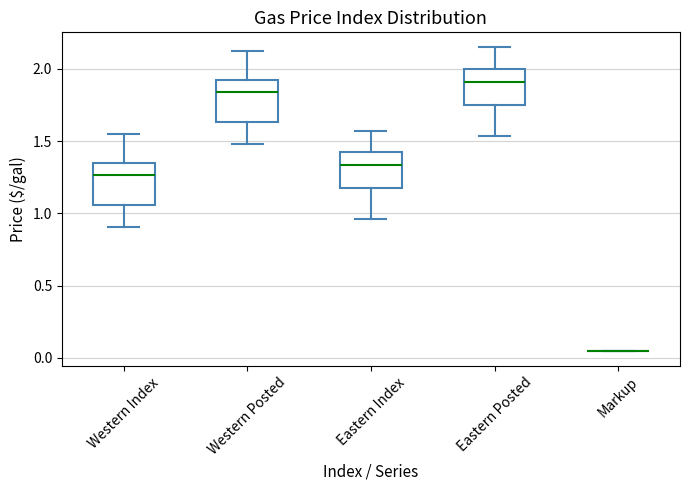

Reading left to right, transcribe this box plot: for each box, give where its median line is, the range the box spans, and where its two whiskers end, as read against the y-axis. The values are not printed on the chart, so give them approximately, as read against the axis.

Western Index: median 1.25, box 1.05 to 1.35, whiskers 0.90 to 1.55
Western Posted: median 1.85, box 1.65 to 1.90, whiskers 1.50 to 2.15
Eastern Index: median 1.35, box 1.15 to 1.40, whiskers 0.95 to 1.55
Eastern Posted: median 1.90, box 1.75 to 2.00, whiskers 1.55 to 2.15
Markup: box collapsed to a line at 0.05, whiskers 0.05 to 0.05